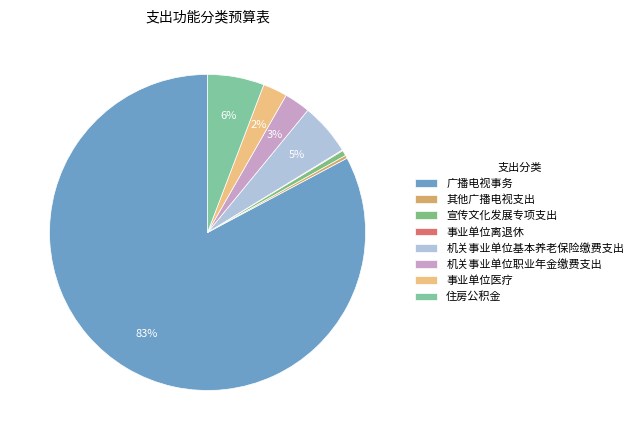

Which slice is the largest?

广播电视事务